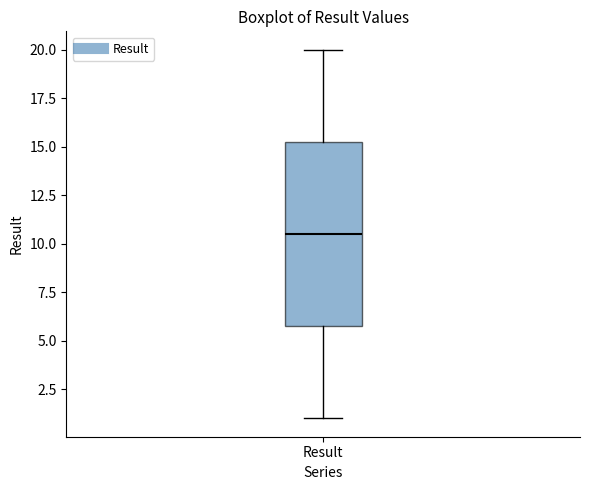

Read this box plot against the y-axis: the position of the median line, the range covered by the box, and the ends of both whiskers. The values are not printed on the chart, so give them approximately, as read against the axis.

median 10.5, box 6.0 to 15.5, whiskers 1.0 to 20.0